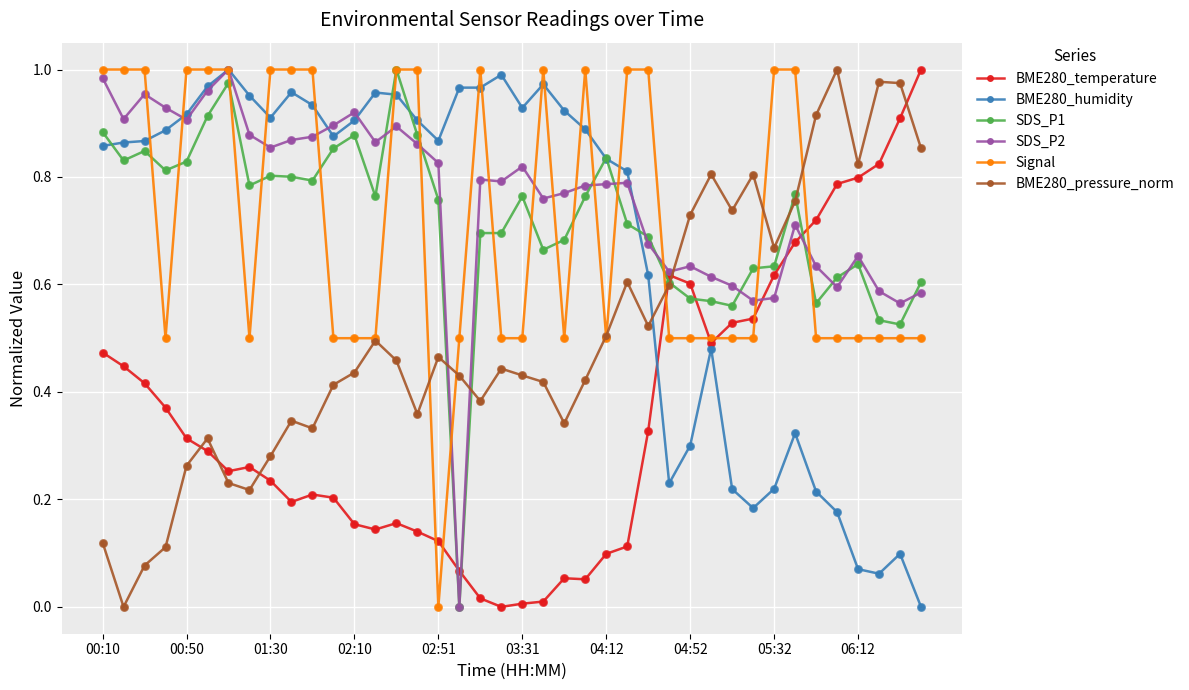

True or false: BME280_humidity has more than 1 interior local peaks.

True